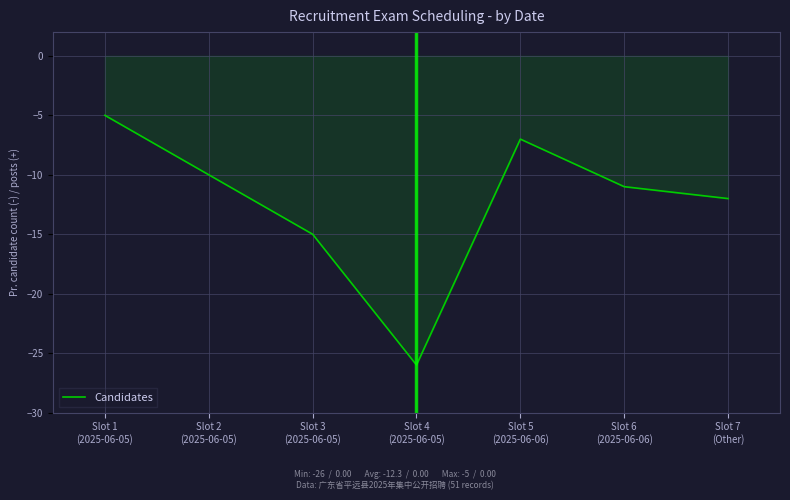

List the labels in order of value, largest first.

Slot 1
(2025-06-05), Slot 5
(2025-06-06), Slot 2
(2025-06-05), Slot 6
(2025-06-06), Slot 7
(Other), Slot 3
(2025-06-05), Slot 4
(2025-06-05)